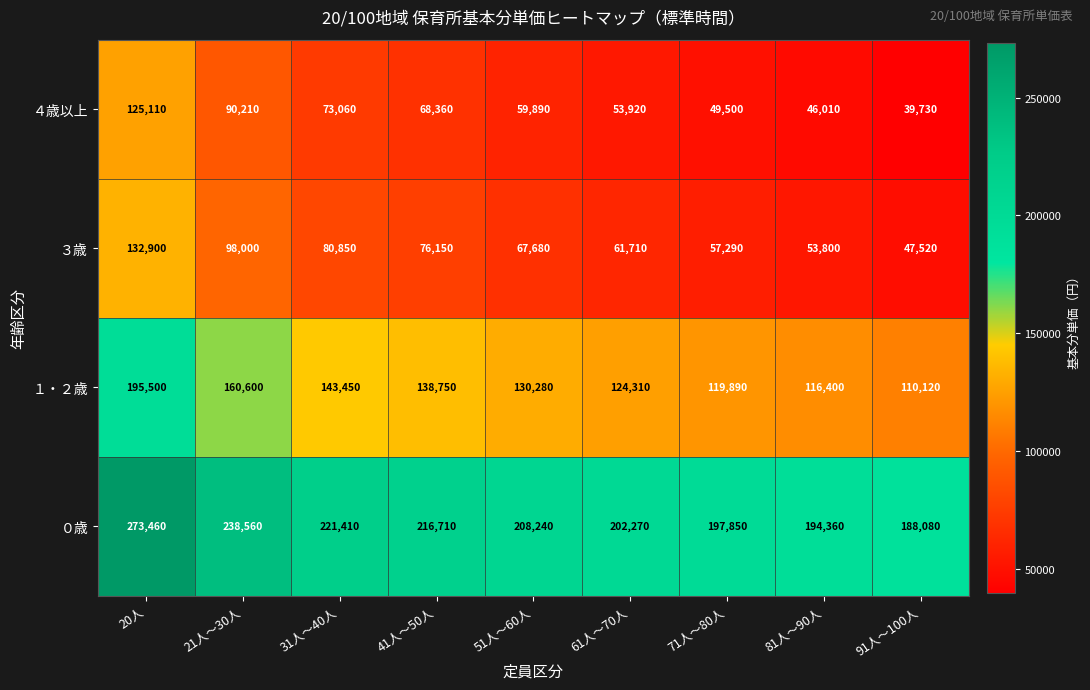

What is the spread (max minus min) of values at 91人～100人?

148350